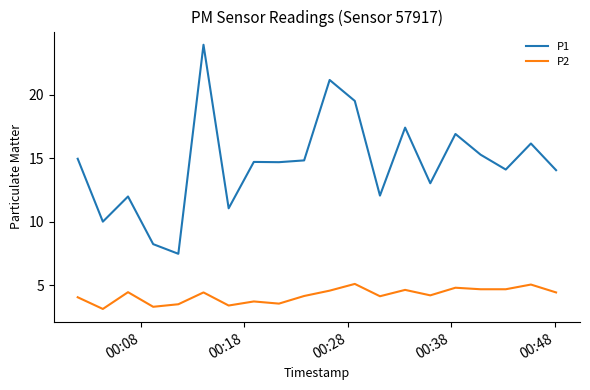

Which series has the widest spread of values?

P1